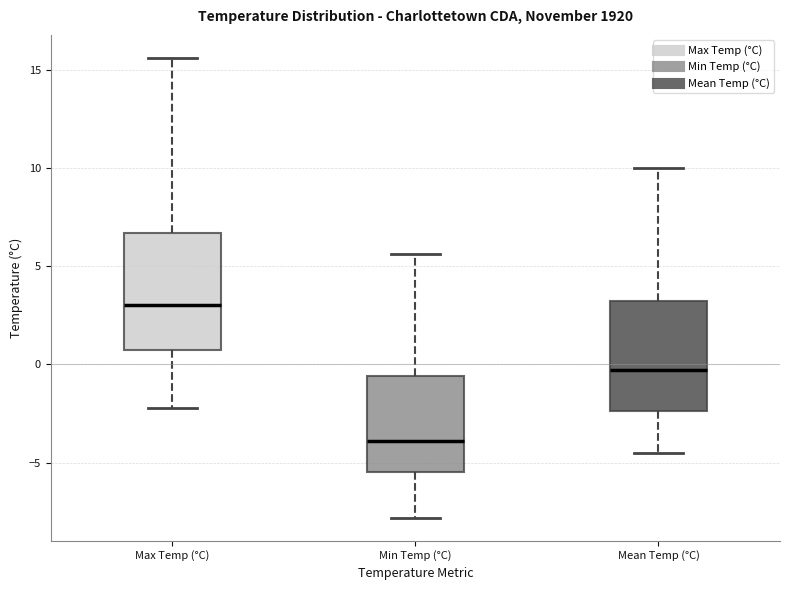

Reading left to right, read every box against the y-axis: the position of its median line, the range the box covers, and the ends of its whiskers. The values are not printed on the chart, so give them approximately, as read against the axis.

Max Temp (°C): median 3.0, box 0.5 to 6.5, whiskers -2.0 to 15.5
Min Temp (°C): median -4.0, box -5.5 to -0.5, whiskers -8.0 to 5.5
Mean Temp (°C): median -0.5, box -2.5 to 3.5, whiskers -4.5 to 10.0